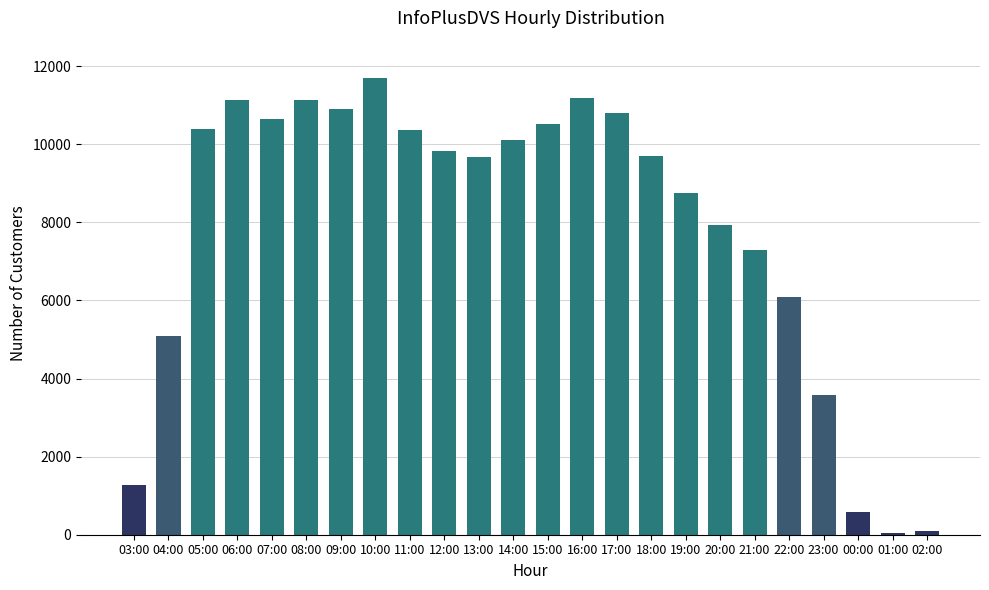

How many distinct data groups are displayed?

1